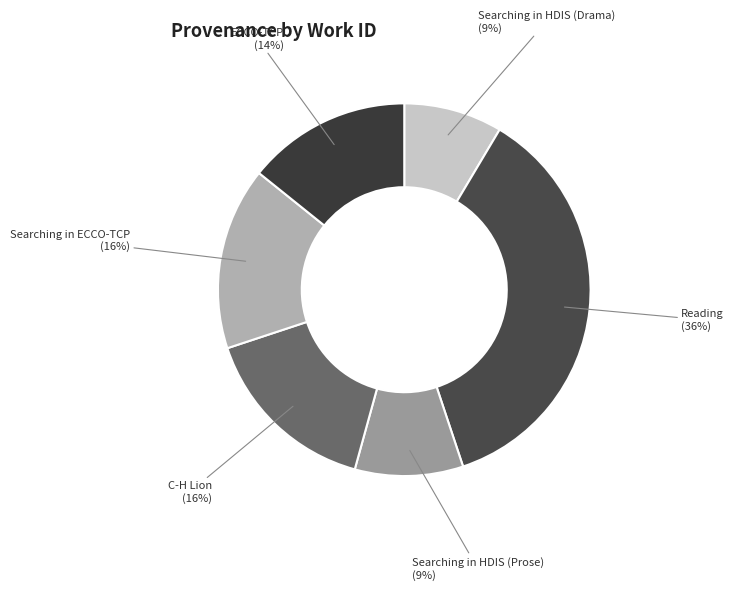

Is Searching in ECCO-TCP the majority of the pie?

No